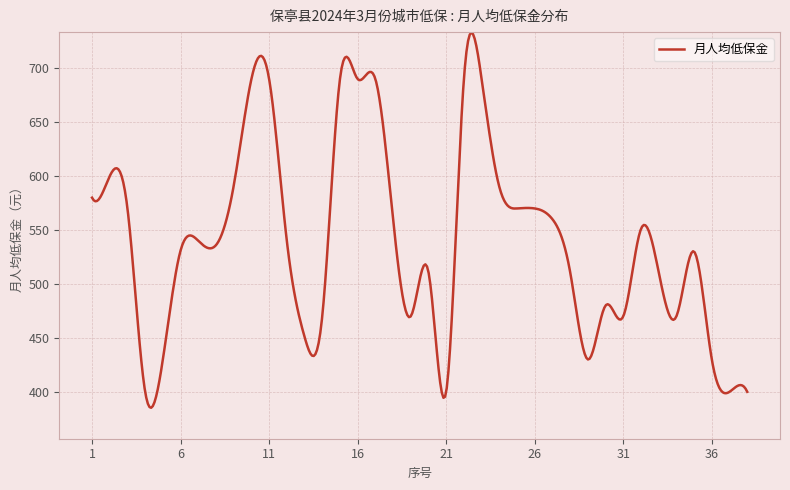

What is the greatest value displayed?

733.0